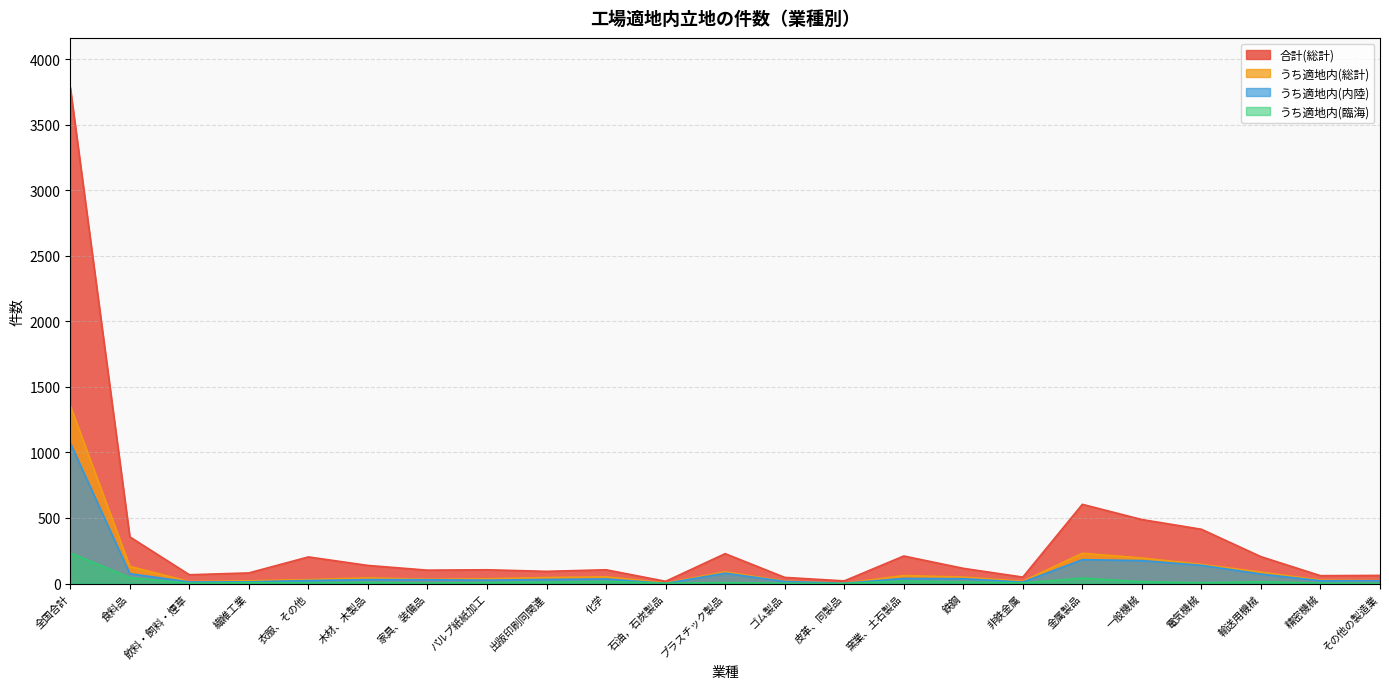

Between 非鉄金属 and 一般機械, which series saw the biggest shift?

合計(総計)